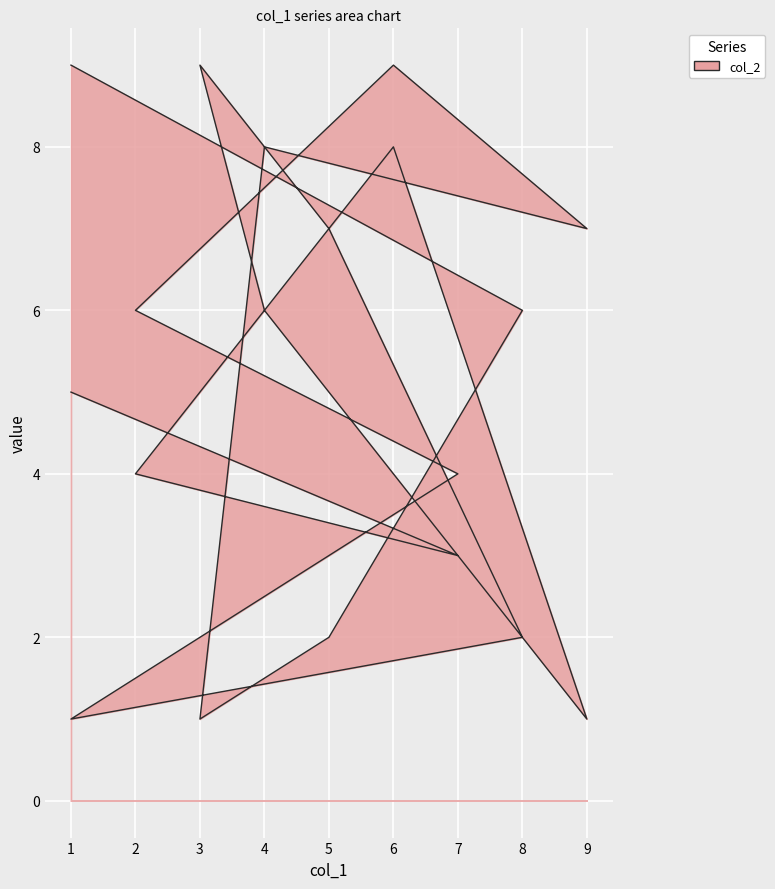

Is it true that col_3 equals 2 at 1?

False